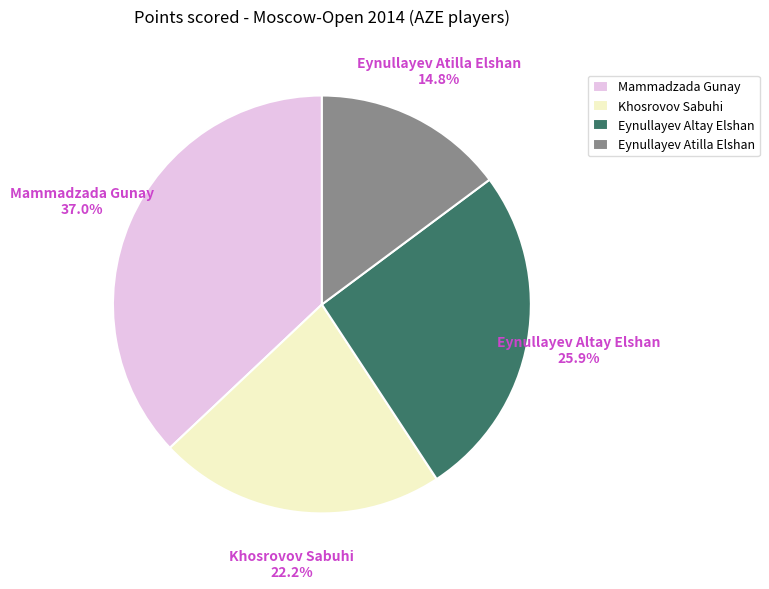

Which slice is the largest?

Mammadzada Gunay